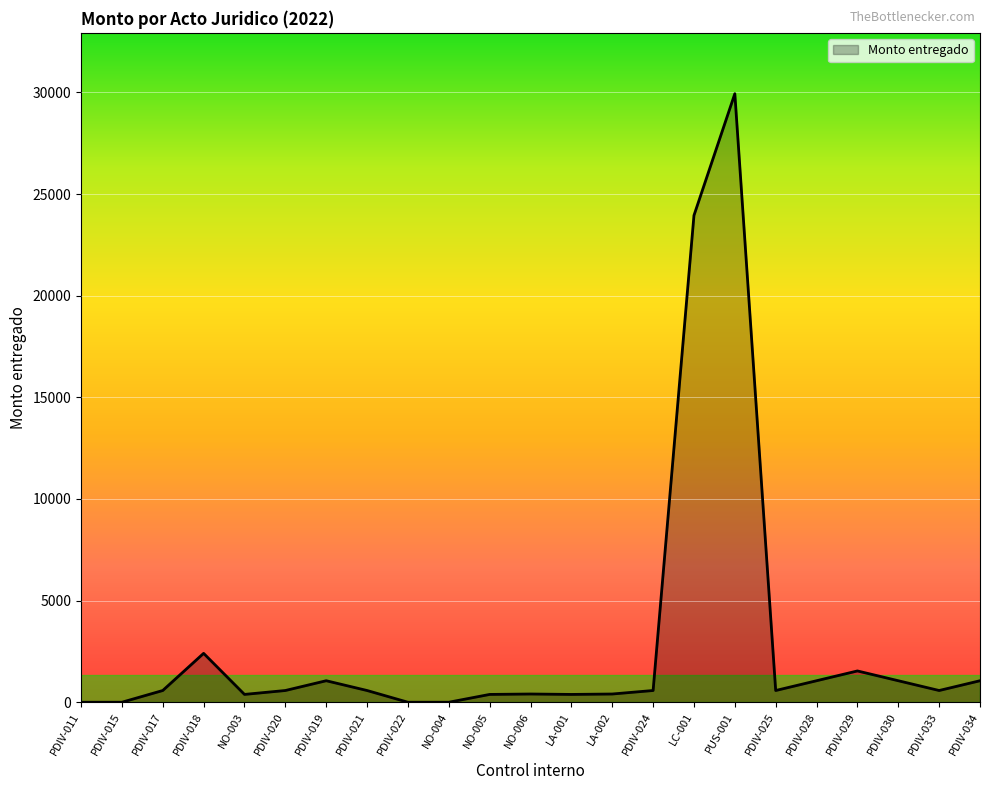

What is the difference between the maximum and minimum values?

29940.4